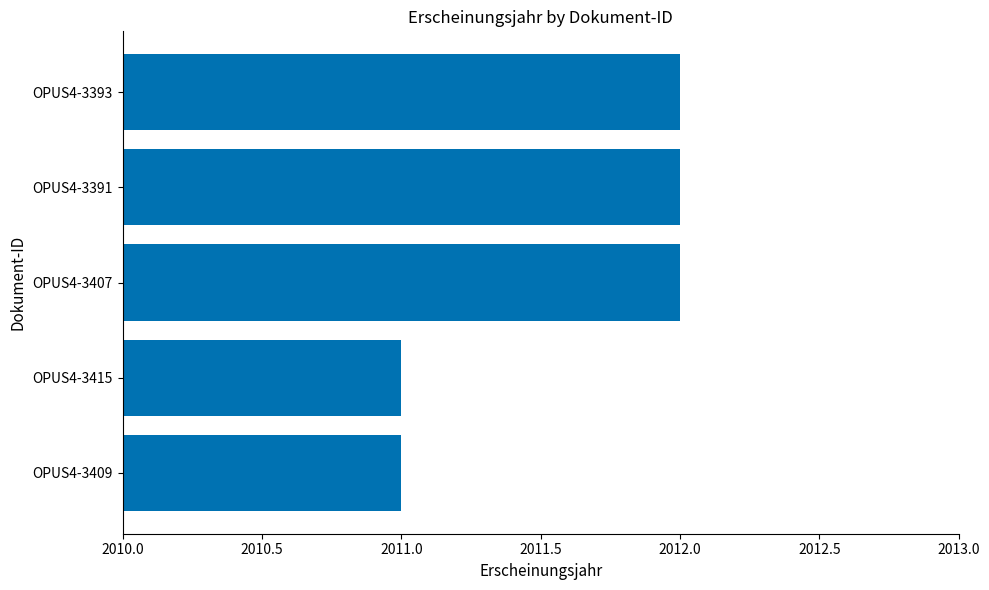

What is the smallest value displayed?

2011